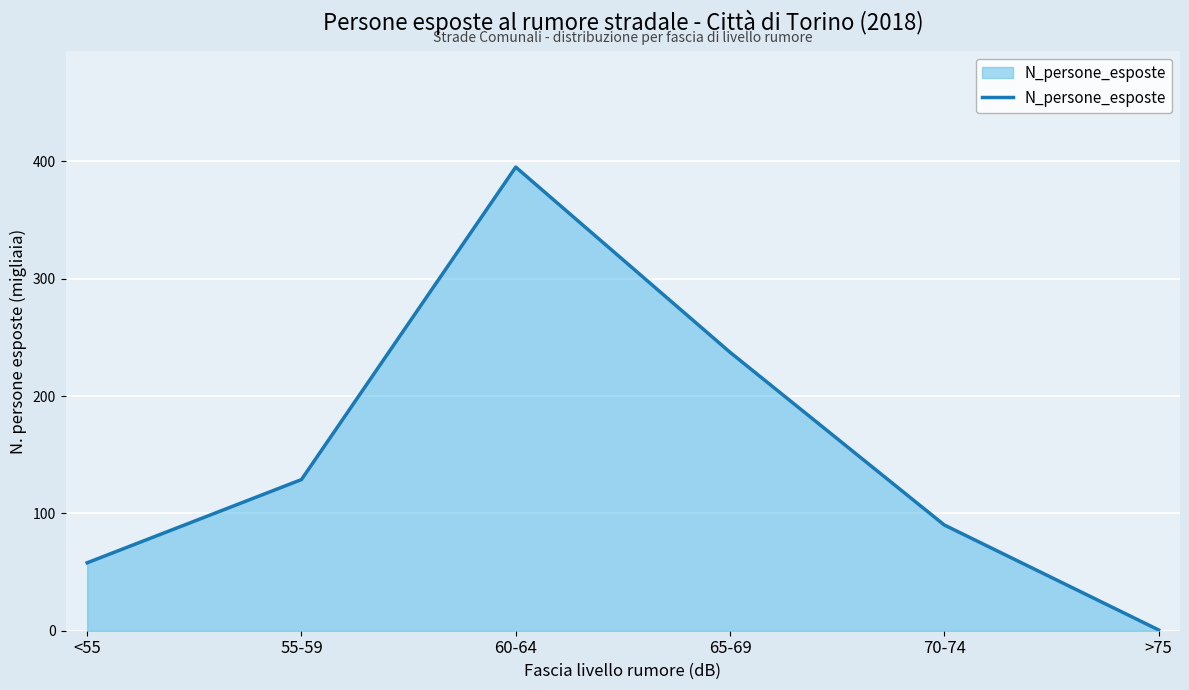

Where is the first local maximum?

60-64